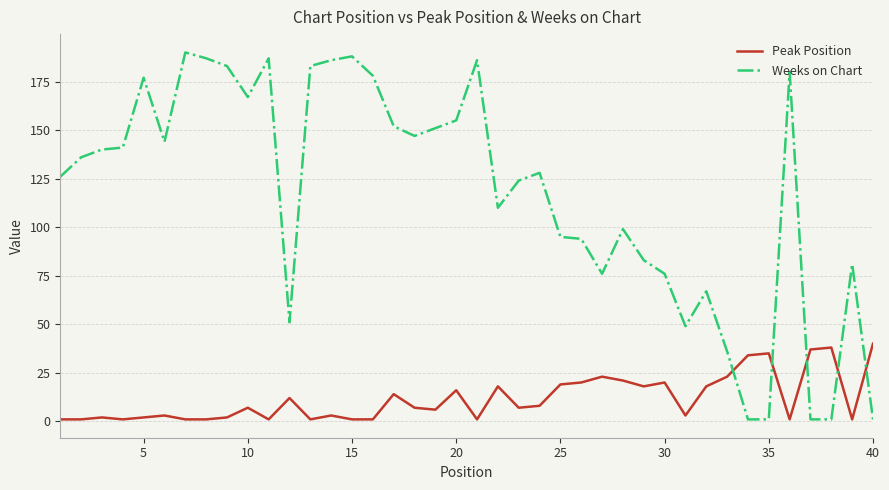

Reading left to right, what are all the values shown in this chart?

Peak Position: 1	1	2	1	2	3	1	1	2	7	1	12	1	3	1	1	14	7	6	16	1	18	7	8	19	20	23	21	18	20	3	18	23	34	35	1	37	38	1	40
Weeks on Chart: 126	136	140	141	177	144	190	187	183	167	187	51	183	186	188	178	152	147	151	155	186	110	124	128	95	94	76	99	83	76	49	67	36	1	1	180	1	1	81	1